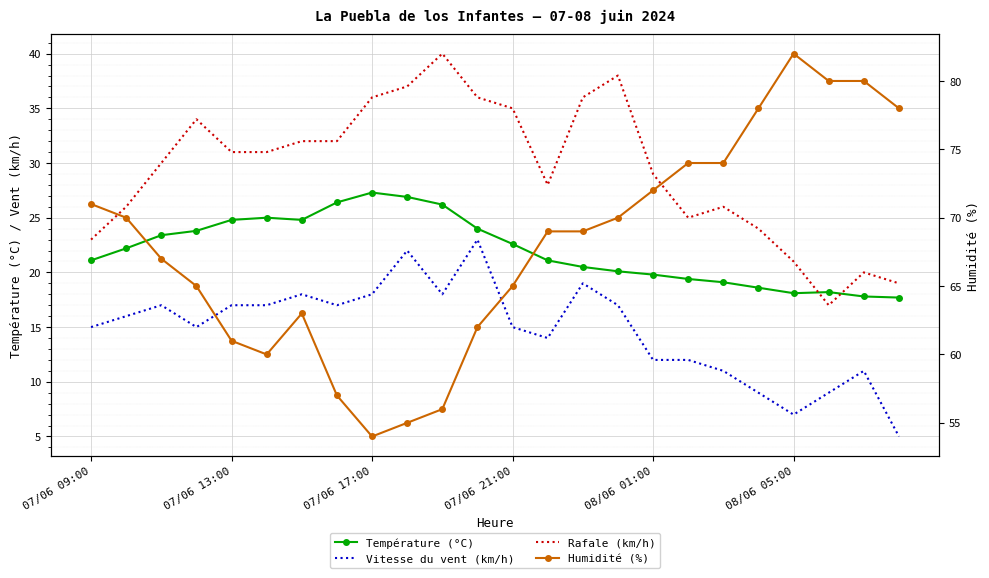

True or false: Humidité (%) and Vitesse du vent (km/h) cross at least once.

False